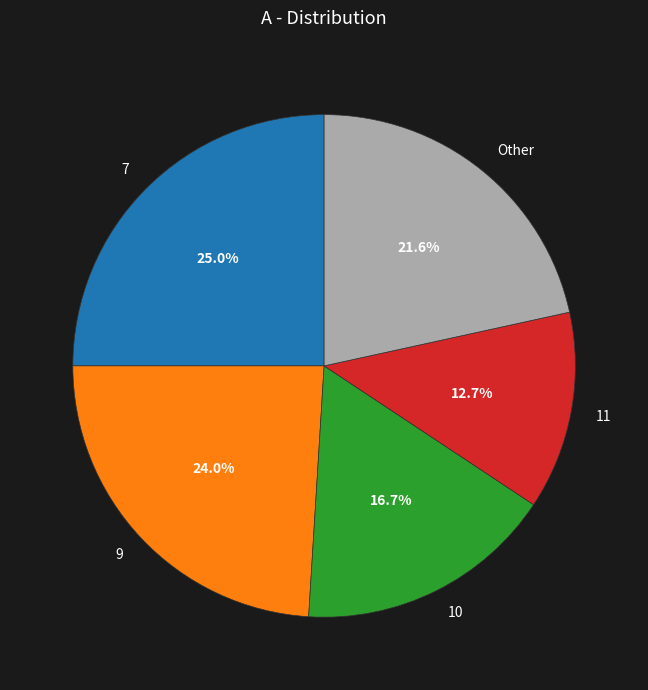

What is the ratio of the value at 11 to the value at Other?

0.6